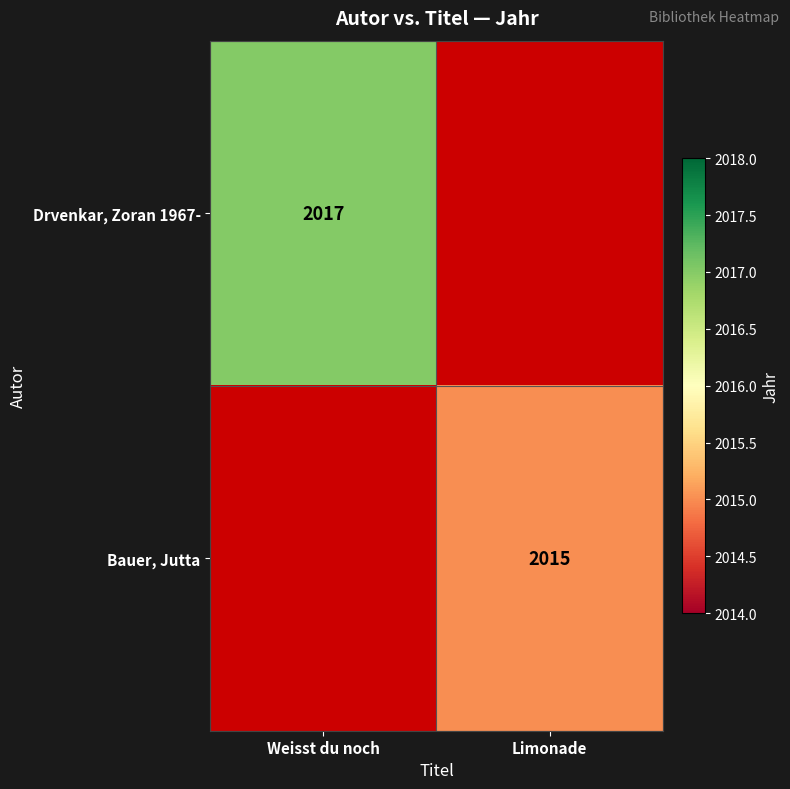

At how many categories does at least one series exceed 2015?

1